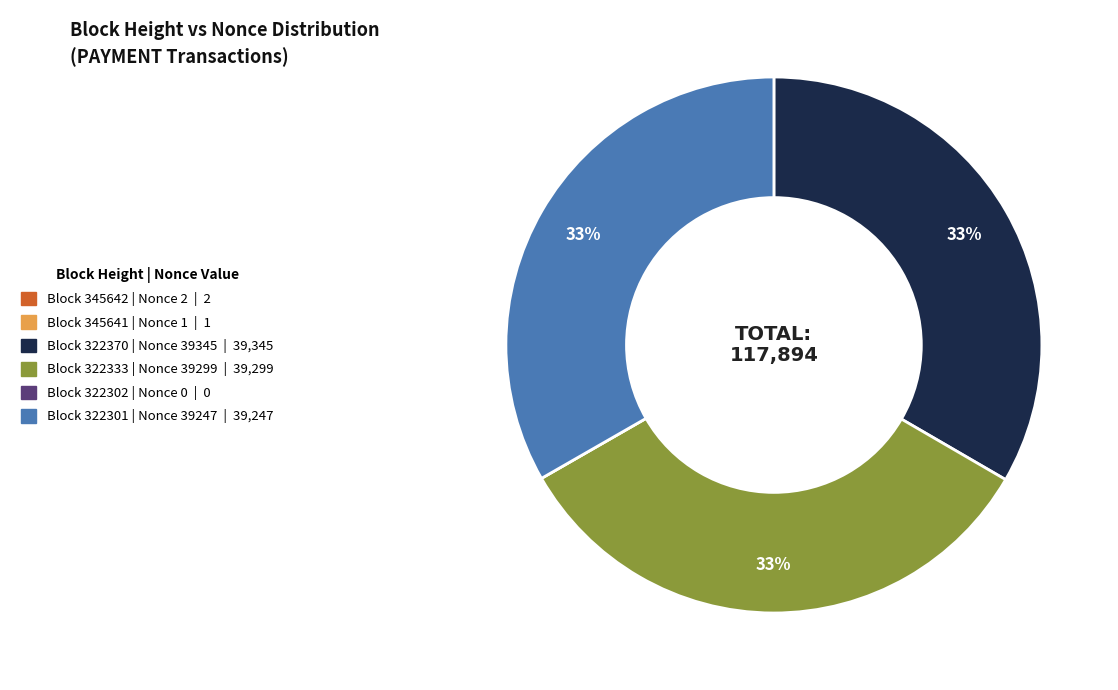

Is there any slice that represents more than half of the pie?

No